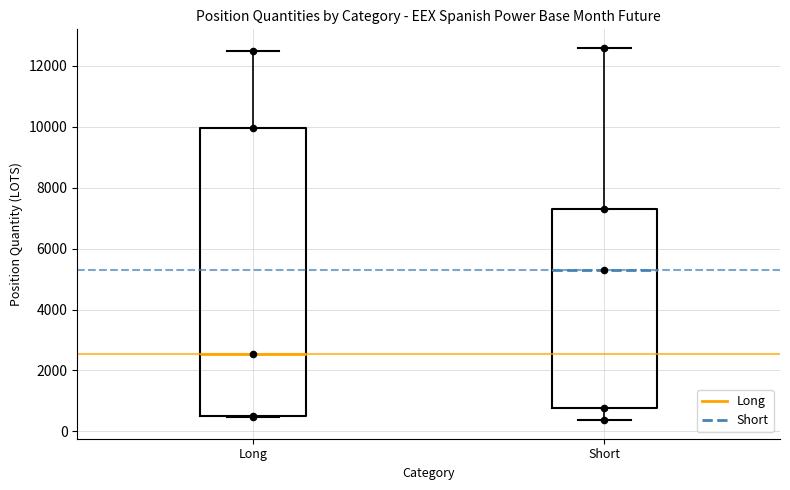

Where does the median line of the box for Short sit on the y-axis? The values are not printed on the chart, so give them approximately, as read against the axis.

5200